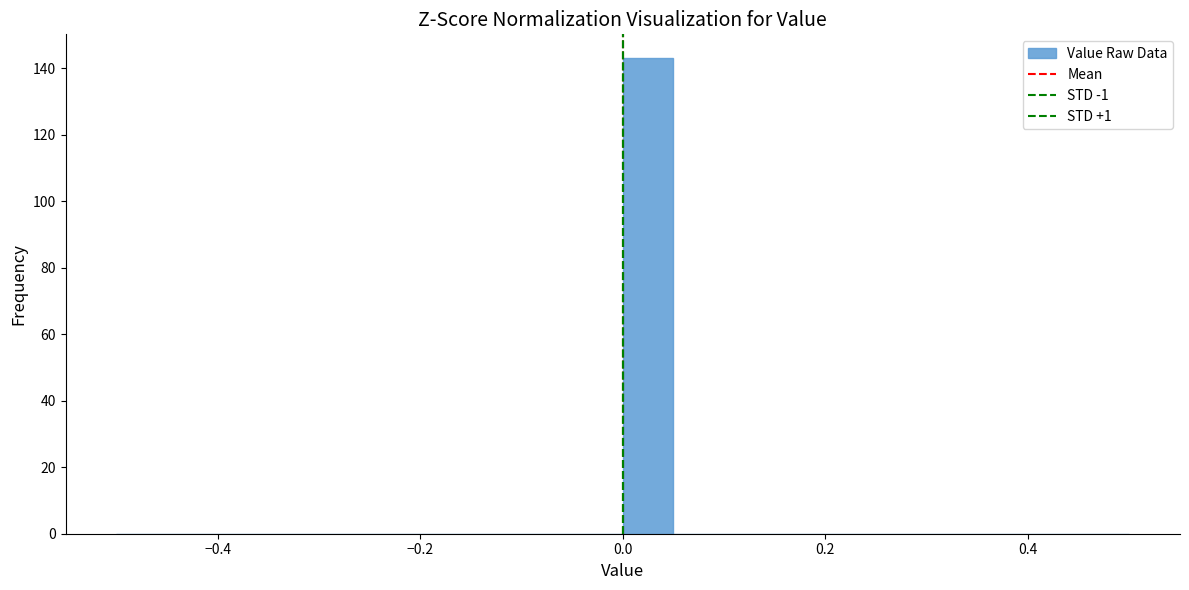

Read against the x-axis, roughly where is the centre of the tallest bar?

0.02